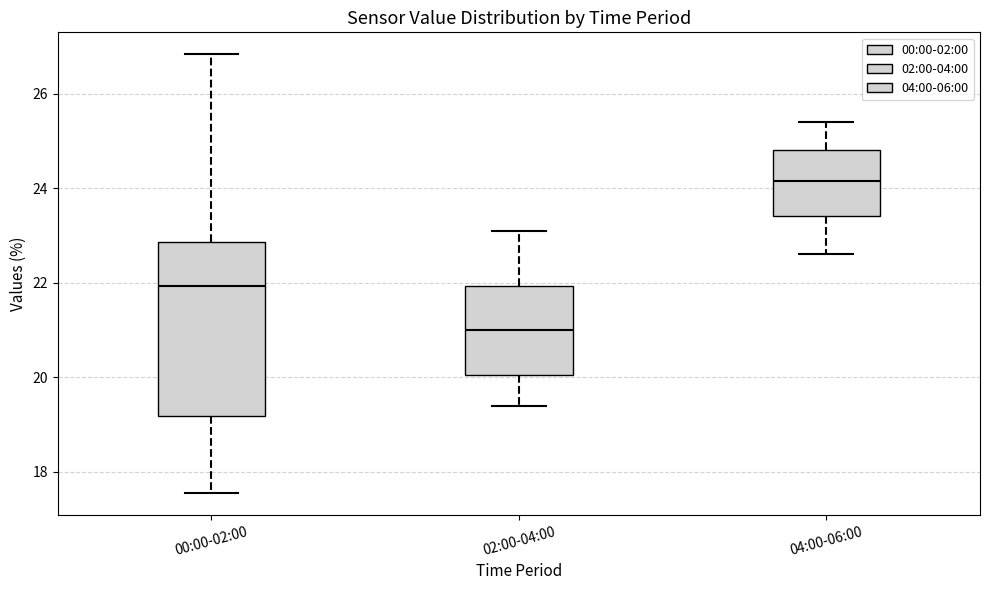

Reading left to right, read every box against the y-axis: the position of its median line, the range the box covers, and the ends of its whiskers. The values are not printed on the chart, so give them approximately, as read against the axis.

00:00-02:00: median 22.0, box 19.2 to 22.8, whiskers 17.6 to 26.8
02:00-04:00: median 21.0, box 20.0 to 22.0, whiskers 19.4 to 23.2
04:00-06:00: median 24.2, box 23.4 to 24.8, whiskers 22.6 to 25.4